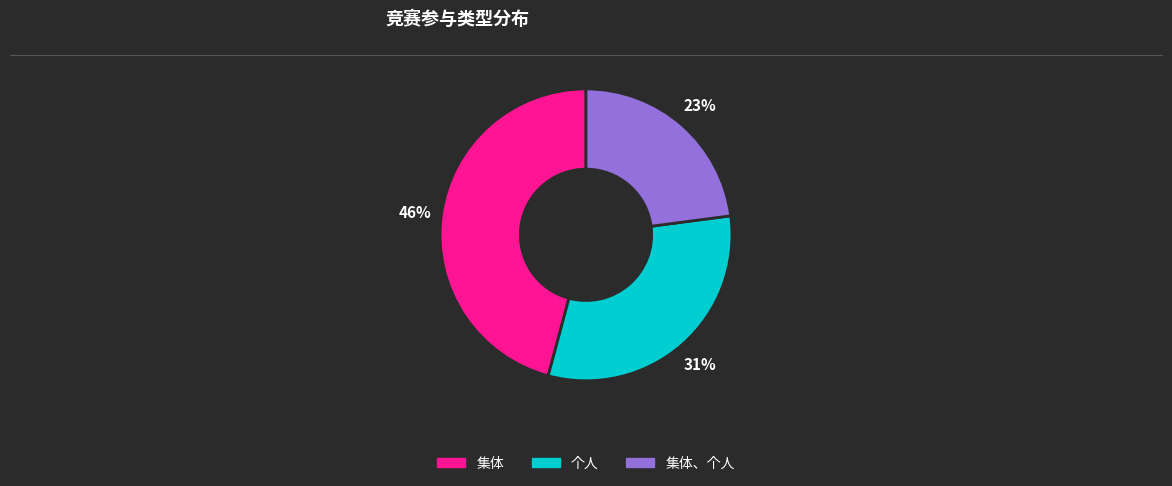

To the nearest percent, what is the difference between the largest and smallest slice percentages?

23%